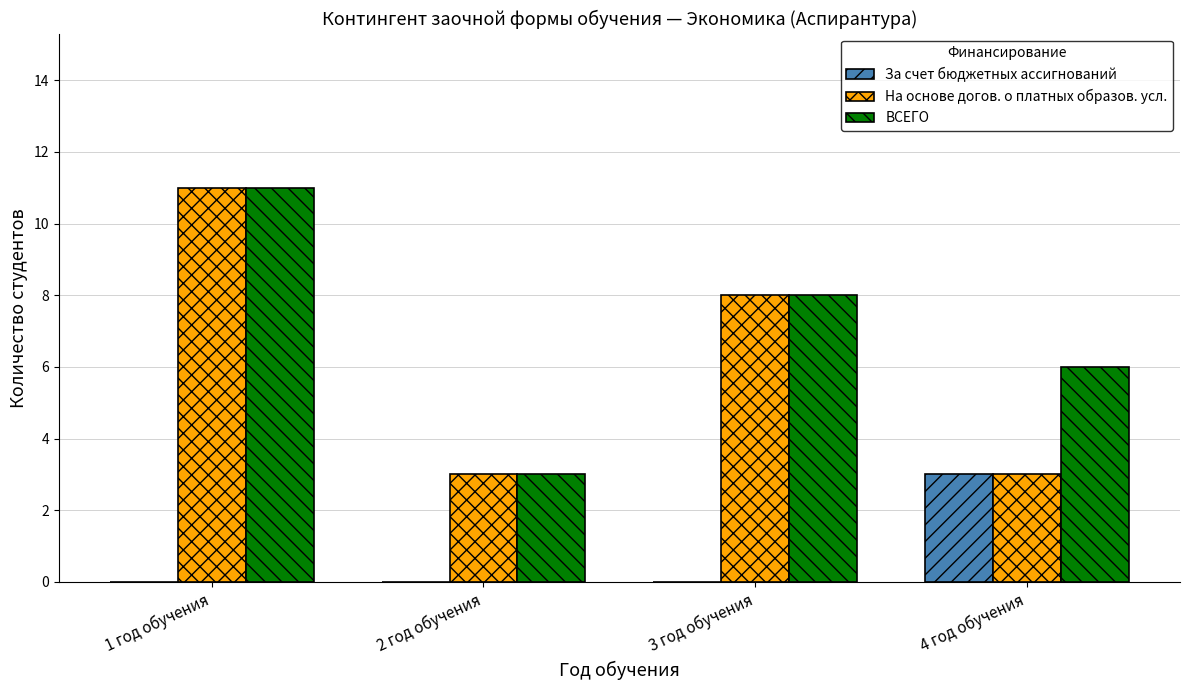

What is the sum of the За счет бюджетных ассигнований values at 4 год обучения and 1 год обучения?

3